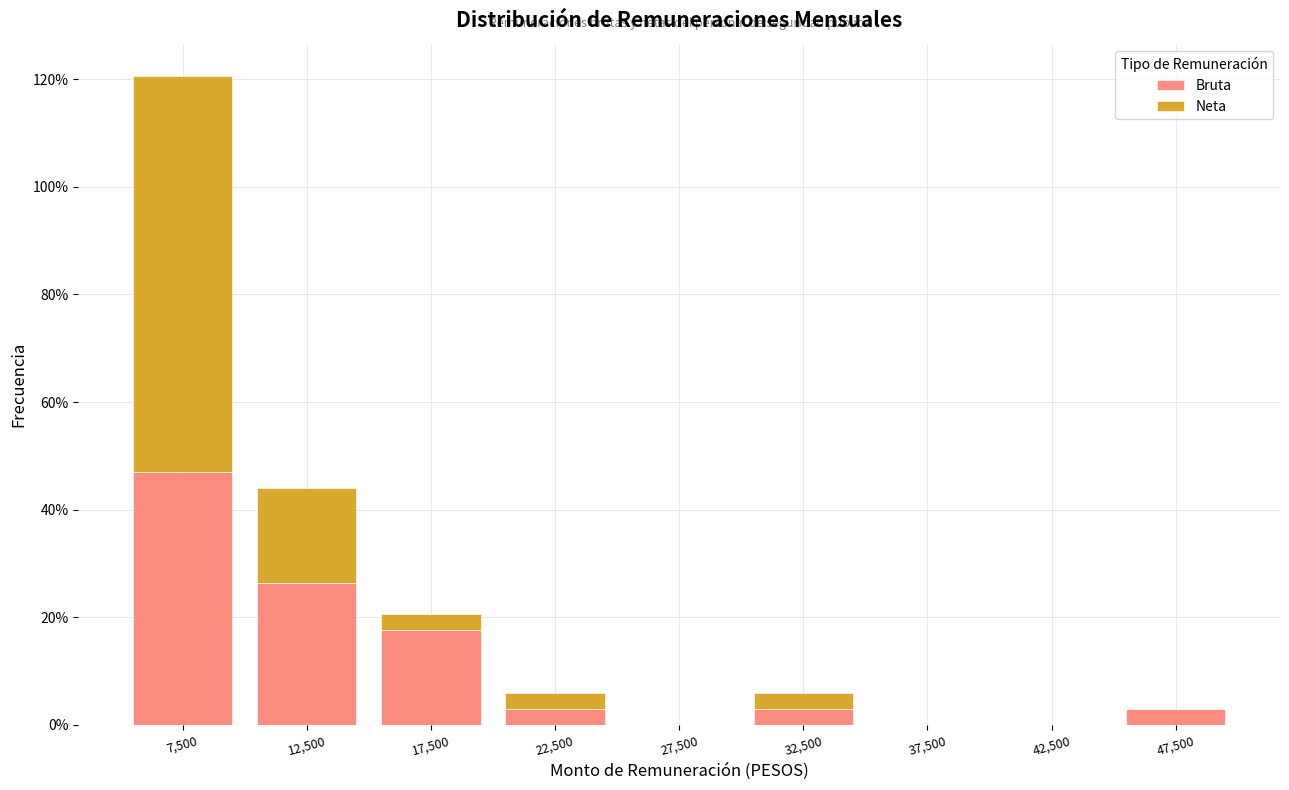

What are all the series names shown in the legend?

Bruta, Neta